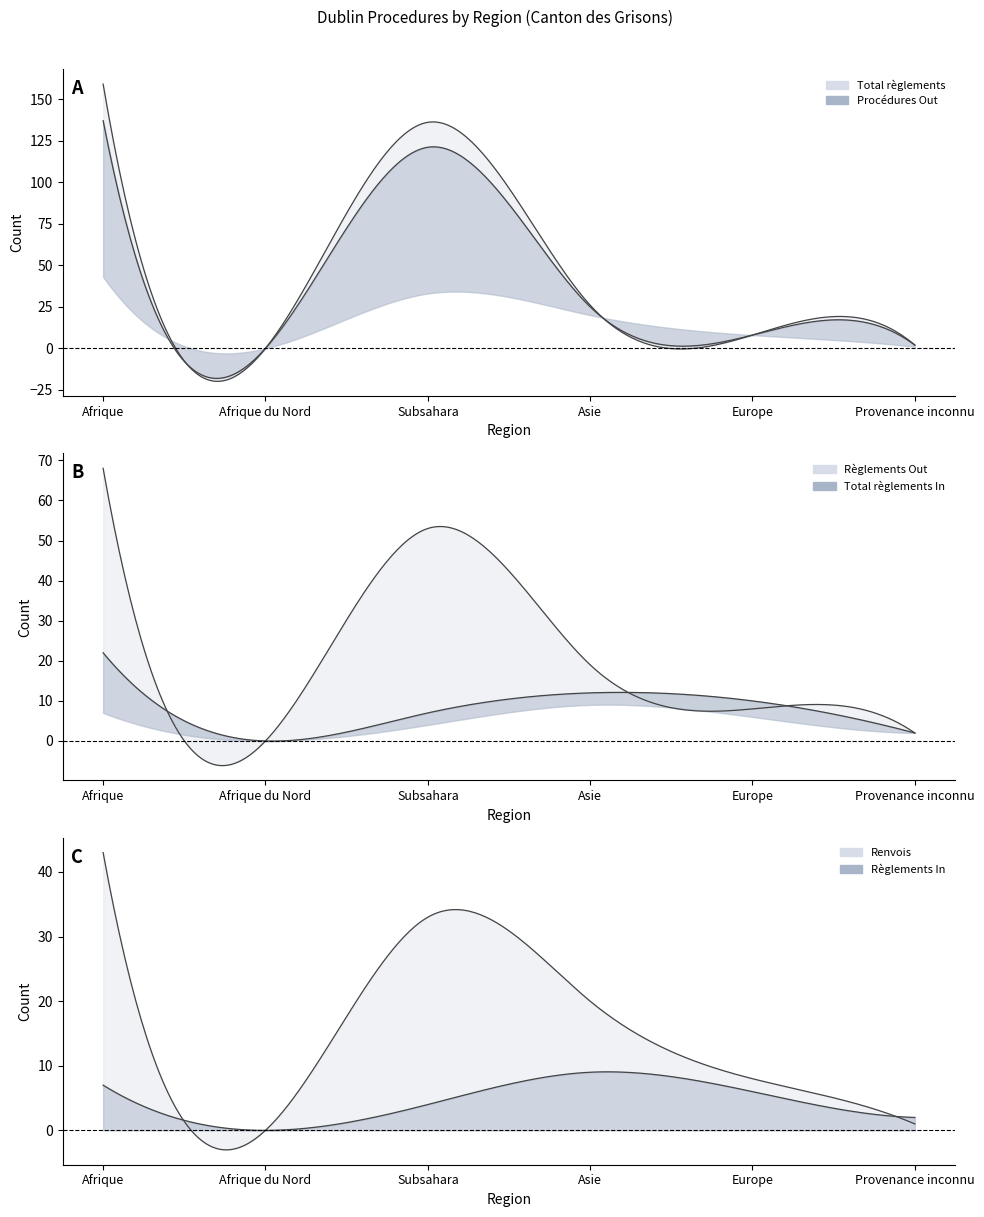

At which label does Renvois reach its minimum?

Afrique du Nord